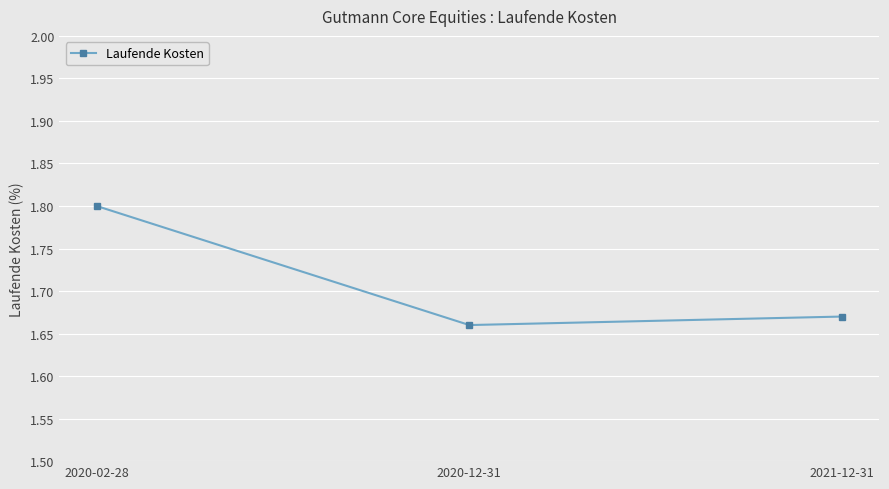

What is the difference between the values at 2020-02-28 and 2020-12-31?

0.1